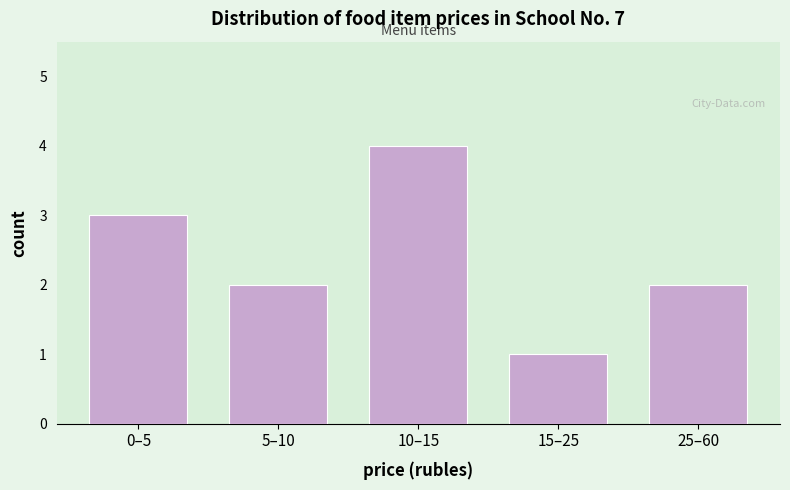

Reading left to right, extract all data points from this chart.

3	2	4	1	2